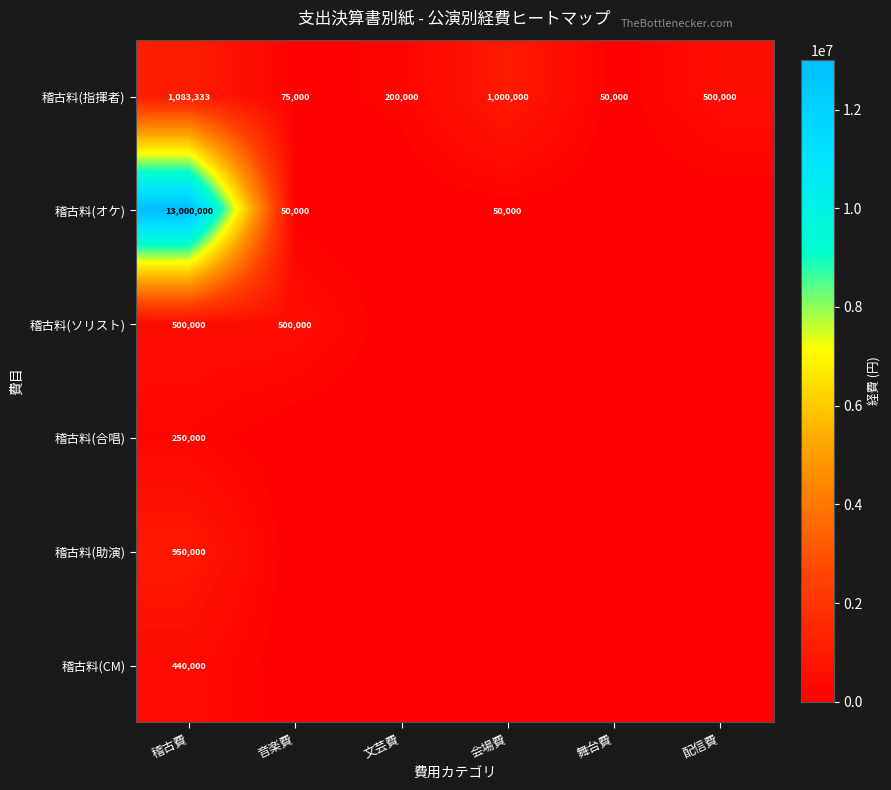

What is the sum of the 稽古料(指揮者) values at 会場費 and 配信費?

1500000